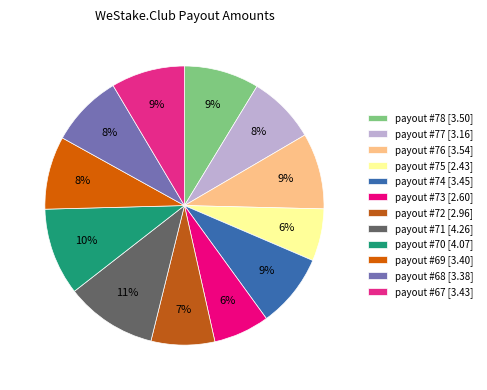

To the nearest percent, what portion does payout #70 represent?

10%